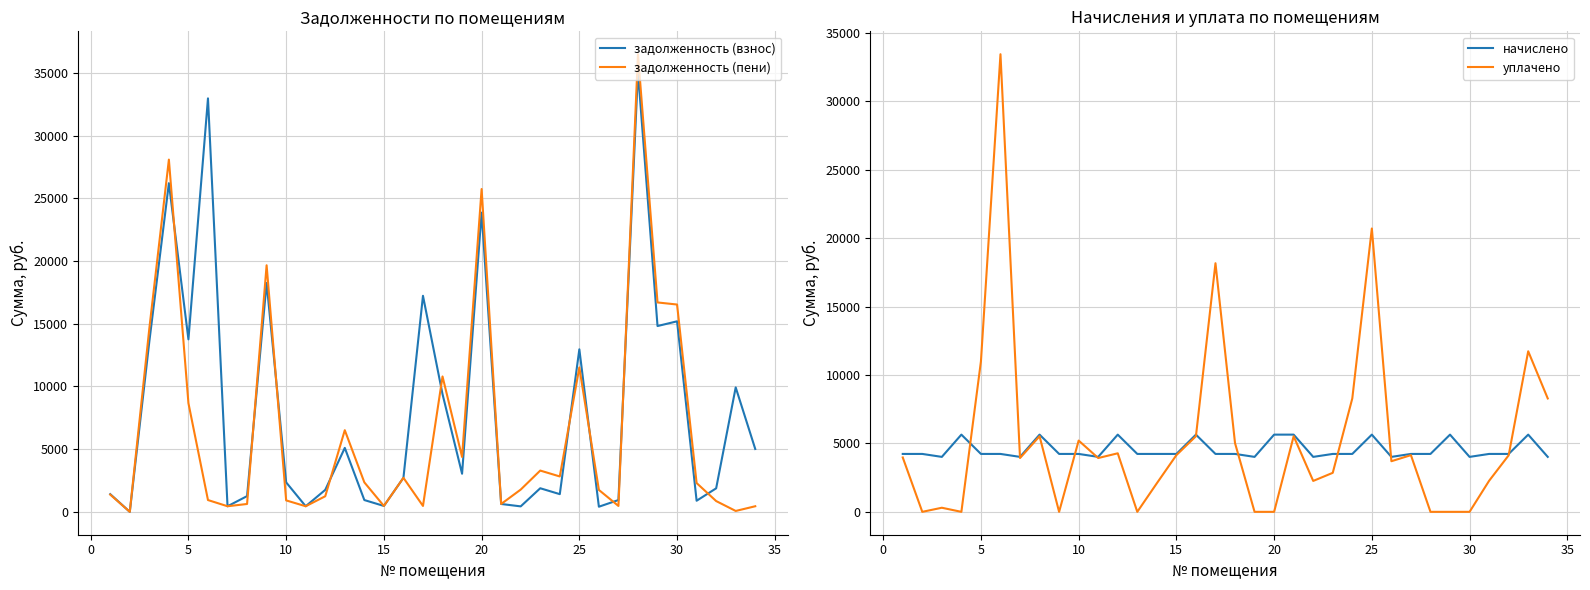

What is the maximum value for задолженность (взнос)?

35096.6